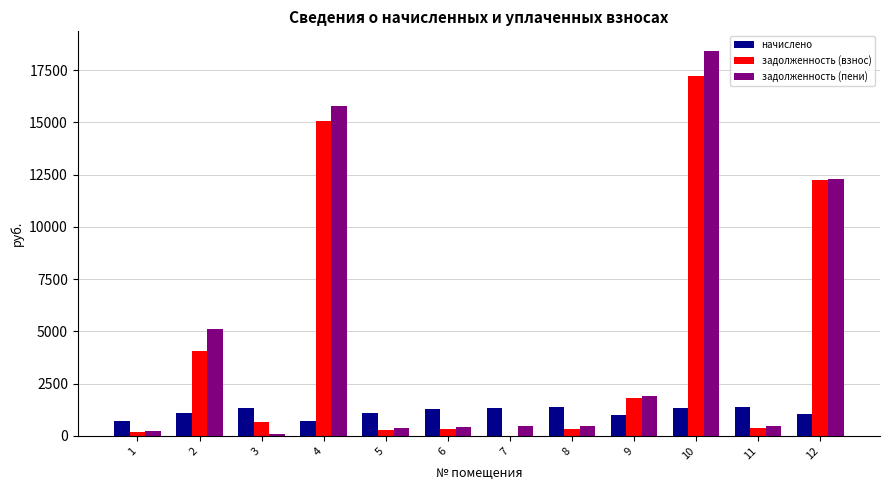

At which category is the sum across all series the highest?

10